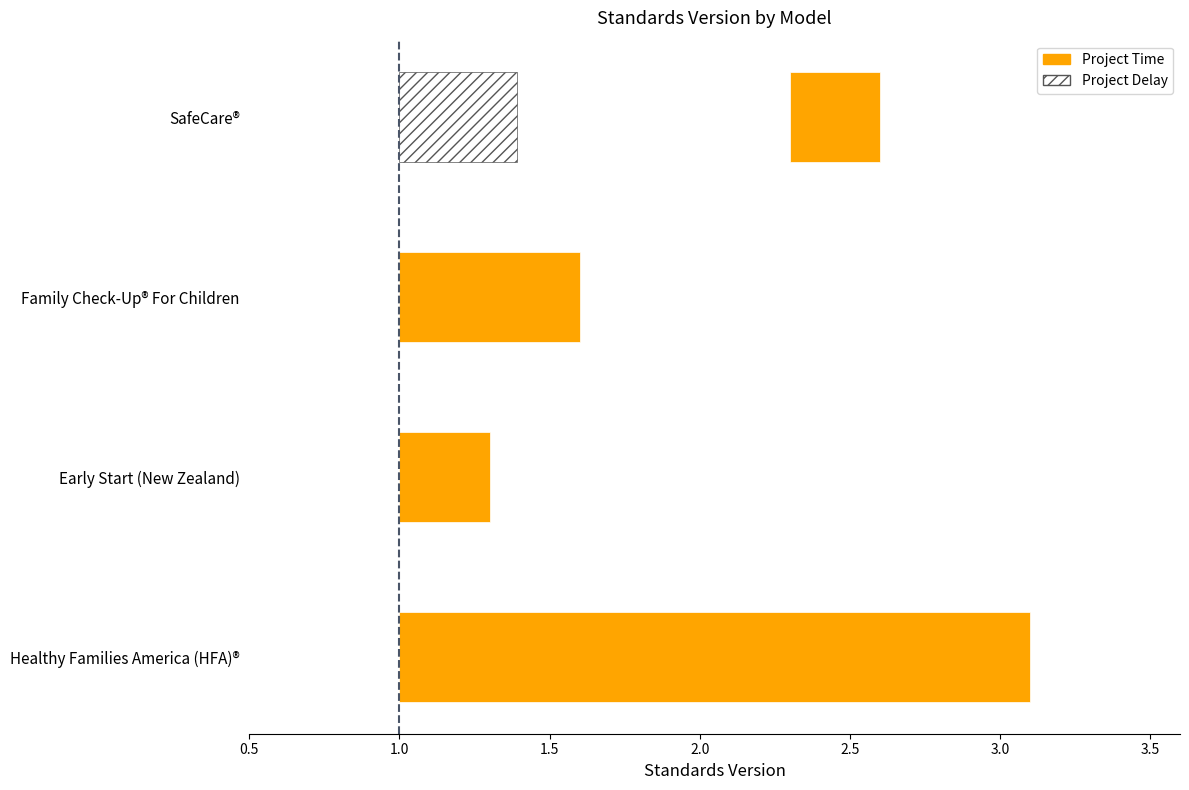

What is the average value?

0.8